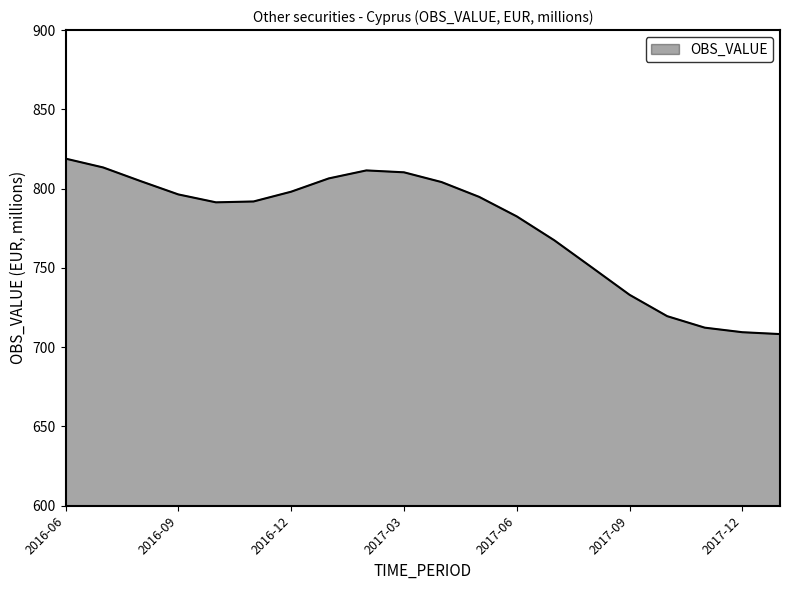

What is the smallest value displayed?

708.3